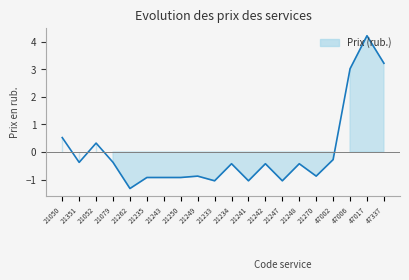

What is the value of the 2nd point from the left?

-0.4